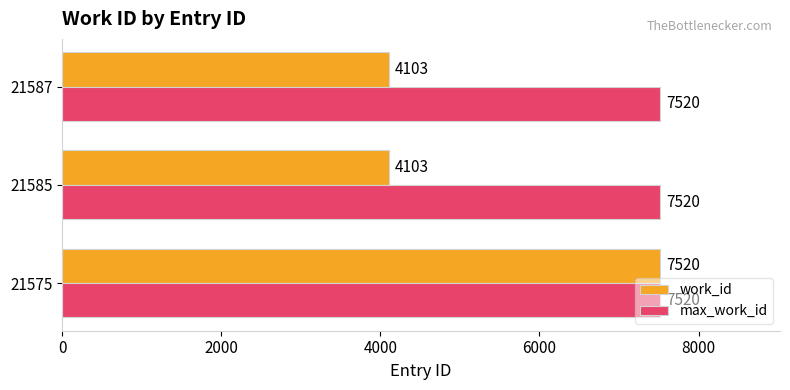

Read the max_work_id value at 21575.

7520